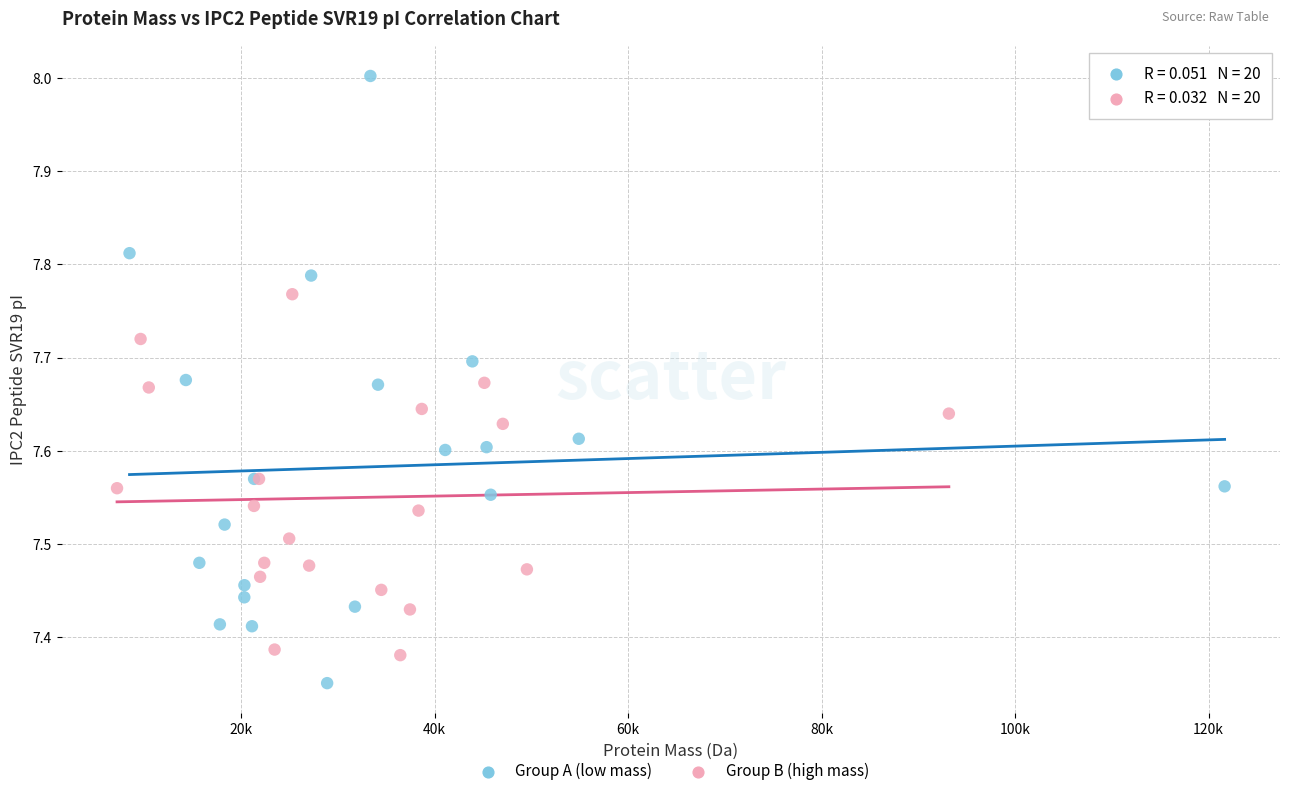

Which series has the widest spread of Y values?

Group A (low mass)